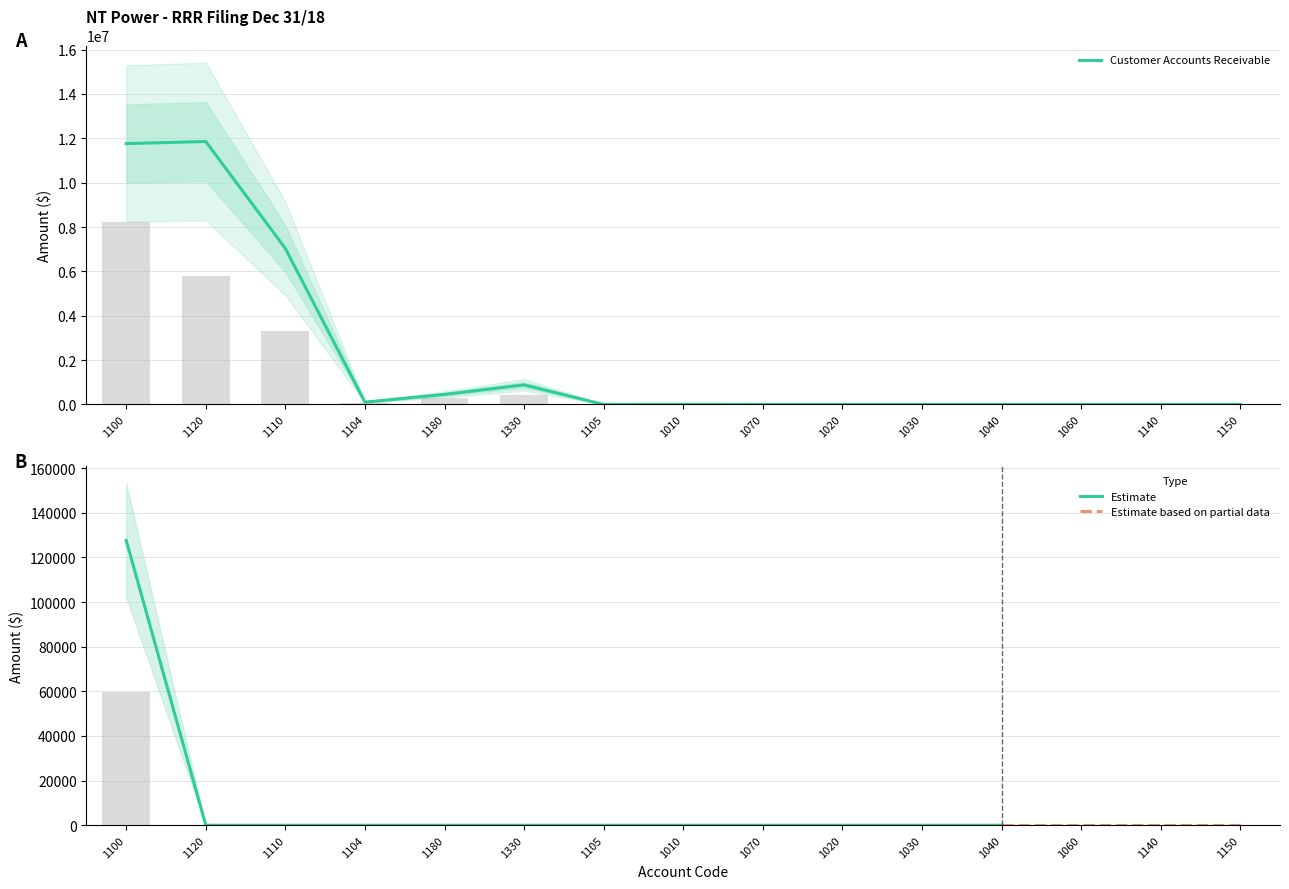

At which category is the sum across all series the highest?

1120